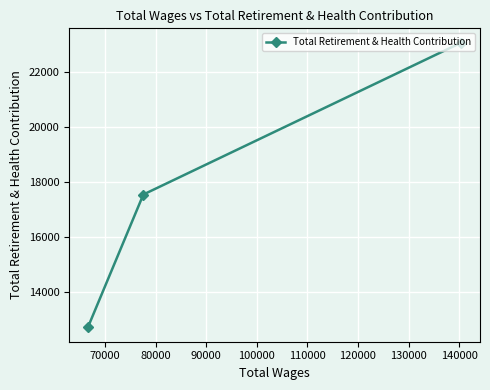

Reading right to left, extract all data points from this chart.

23054	17528	12693